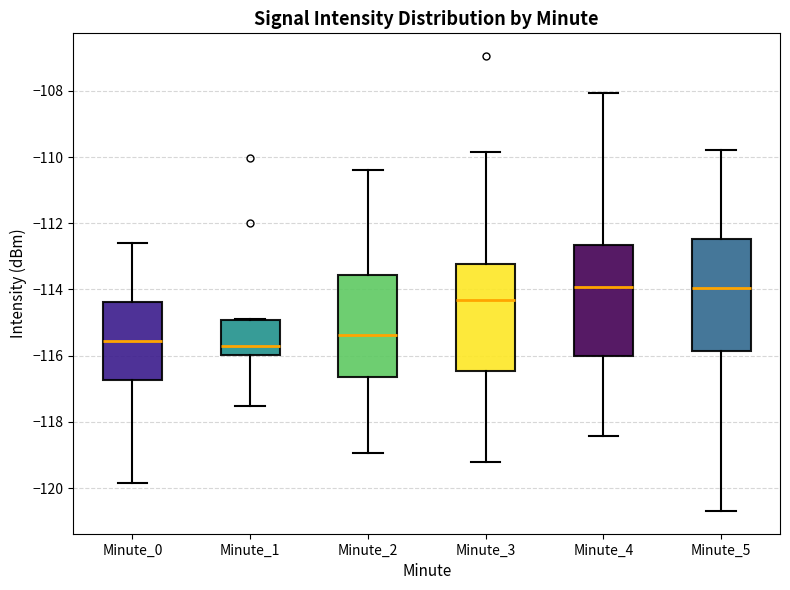

Reading left to right, read every box against the y-axis: the position of its median line, the range the box covers, and the ends of its whiskers. The values are not printed on the chart, so give them approximately, as read against the axis.

Minute_0: median -115.6, box -116.8 to -114.4, whiskers -119.8 to -112.6
Minute_1: median -115.8, box -116.0 to -115.0, whiskers -117.6 to -114.8
Minute_2: median -115.4, box -116.6 to -113.6, whiskers -119.0 to -110.4
Minute_3: median -114.4, box -116.4 to -113.2, whiskers -119.2 to -109.8
Minute_4: median -114.0, box -116.0 to -112.6, whiskers -118.4 to -108.0
Minute_5: median -114.0, box -115.8 to -112.4, whiskers -120.6 to -109.8